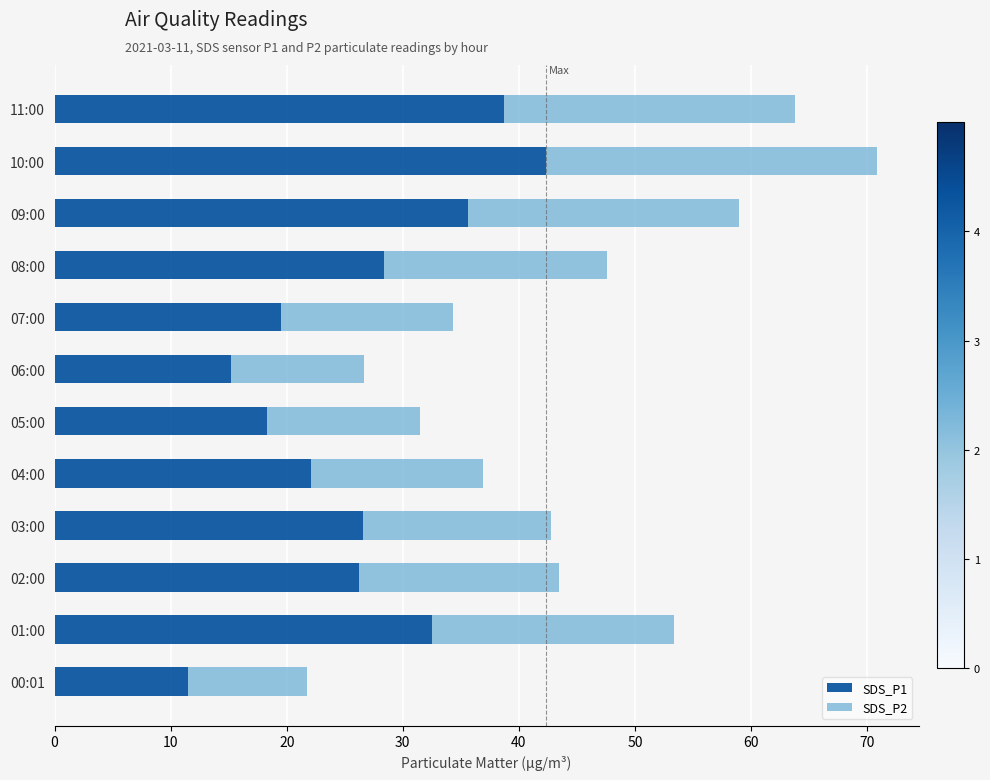

What is the average value of the SDS_P1 series?

26.4